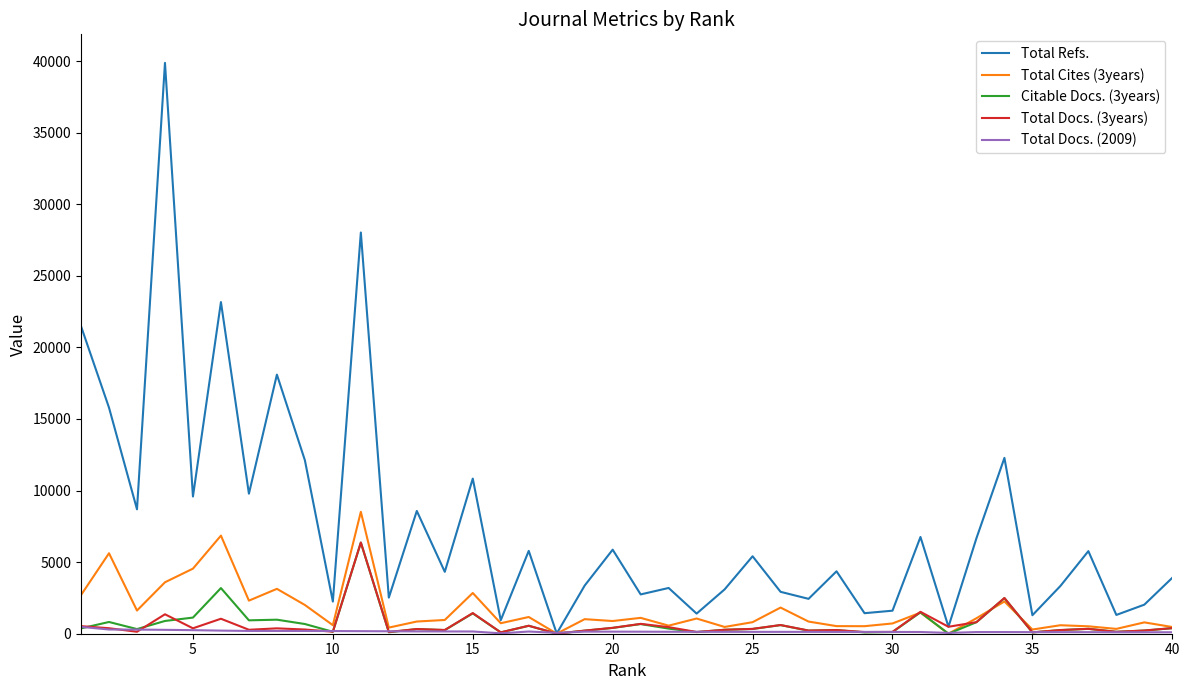

Which series has the largest total across all categories?

Total Refs.